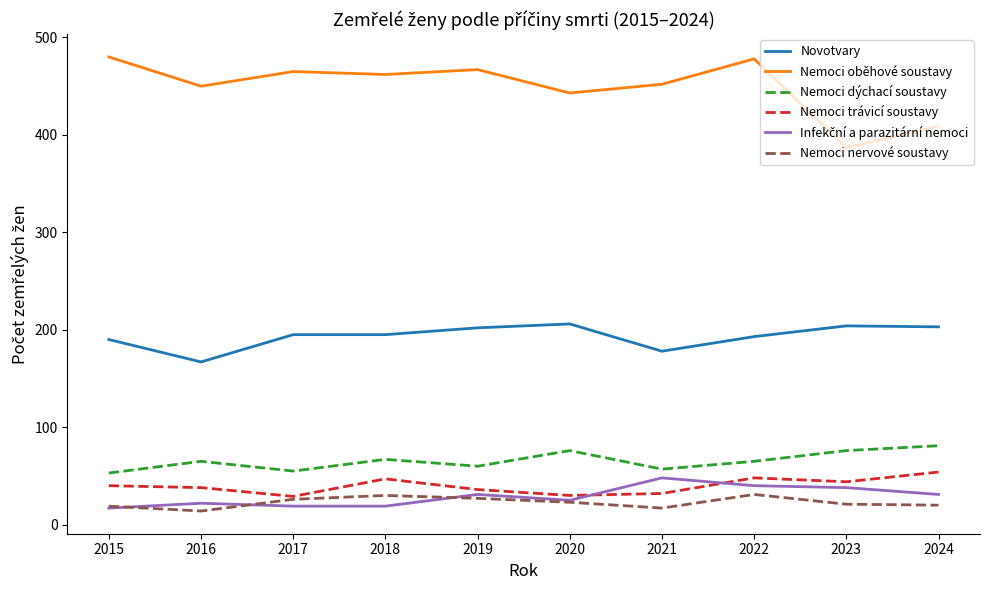

At which label does Nemoci nervové soustavy first exceed 23?

2017